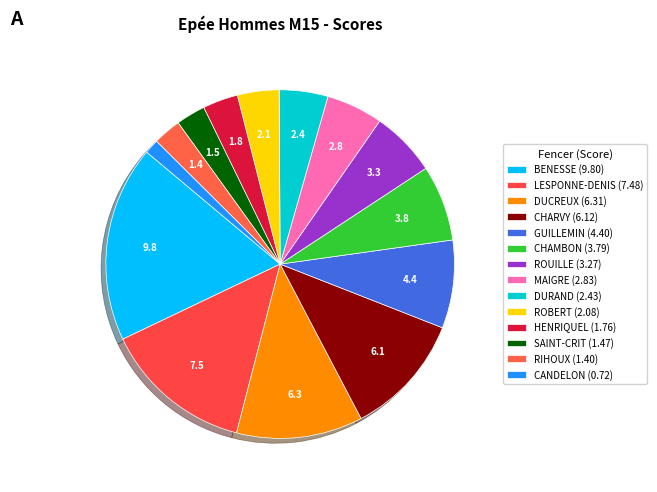

What is the change in value from ROUILLE to DURAND?

-0.8